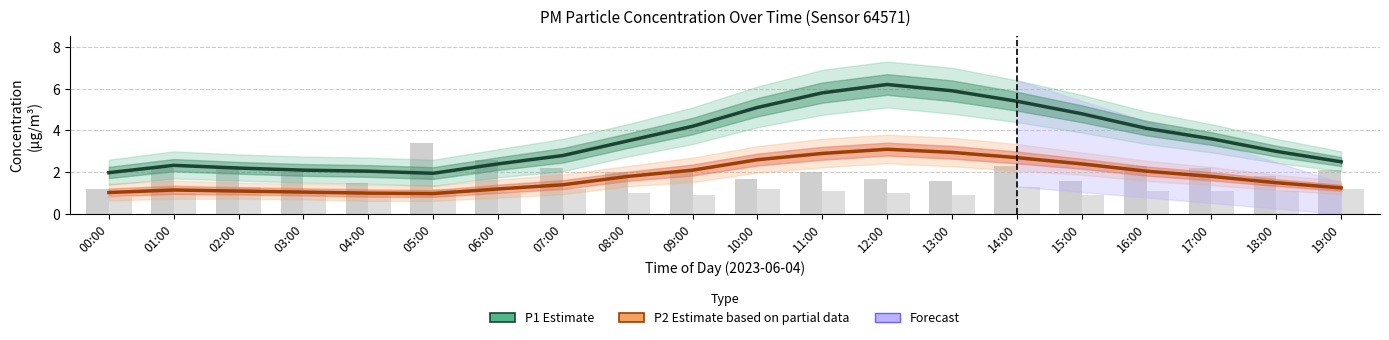

Which series changed the most between 07:00 and 11:00?

P1 Estimate